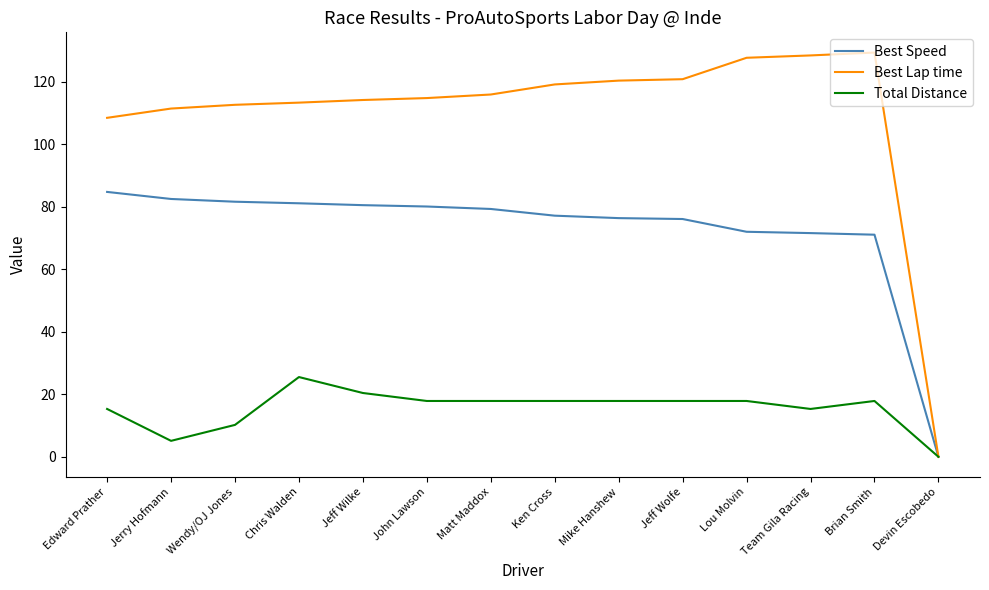

How many values in Total Distance are above zero?

13